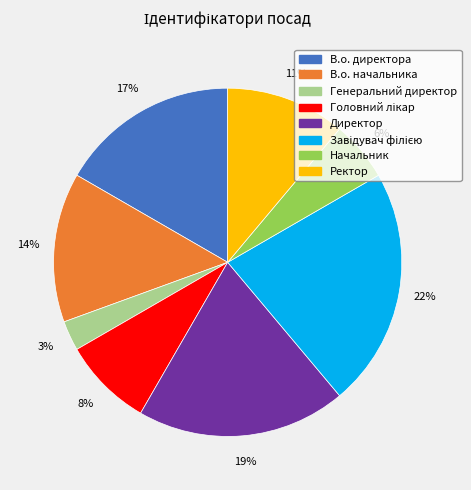

Between В.о. начальника and В.о. директора, which is larger?

В.о. директора